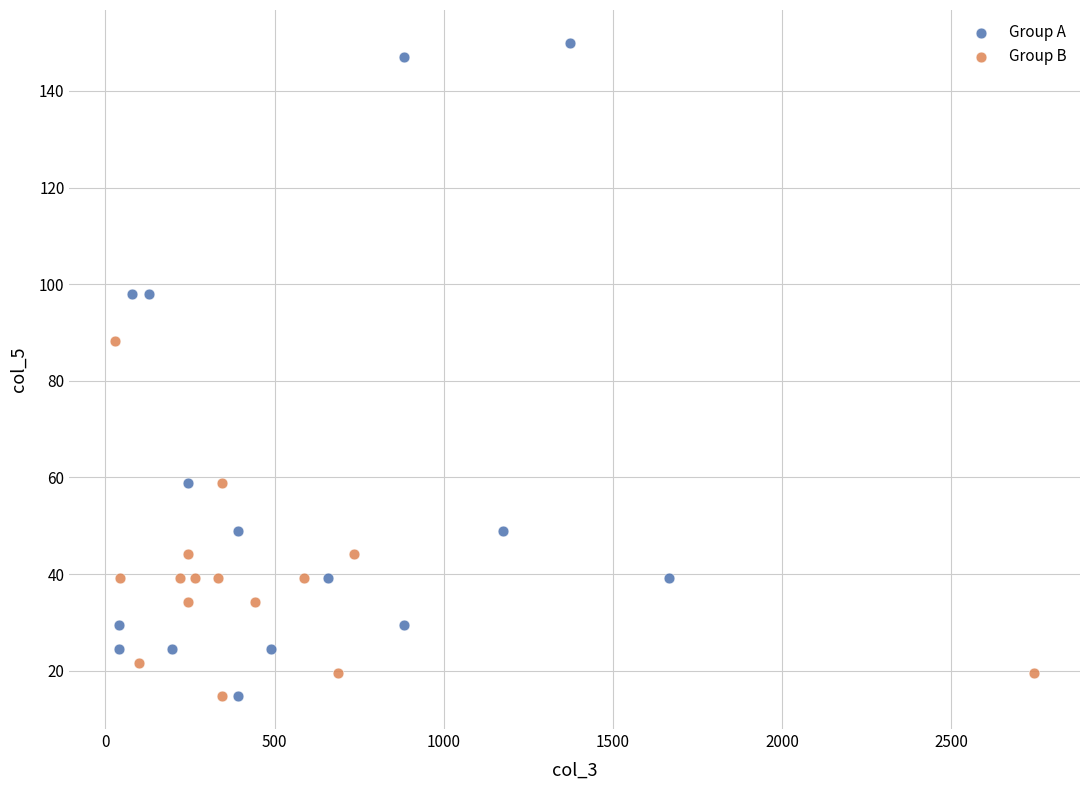

Which series has the widest spread of Y values?

Group A